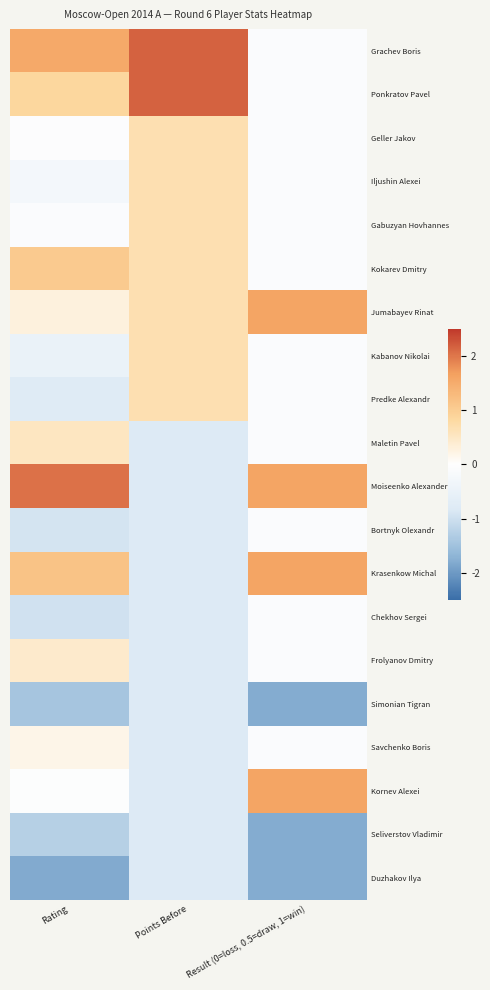

What is the difference between the highest and lowest values at Rating?

3.9